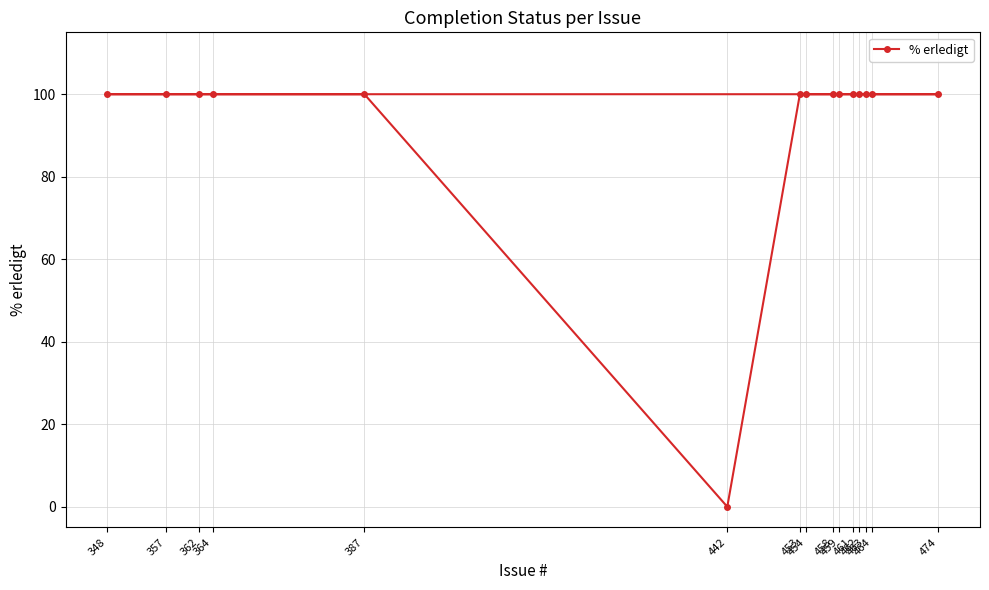

What is the sum of the values at 459 and 442?

100